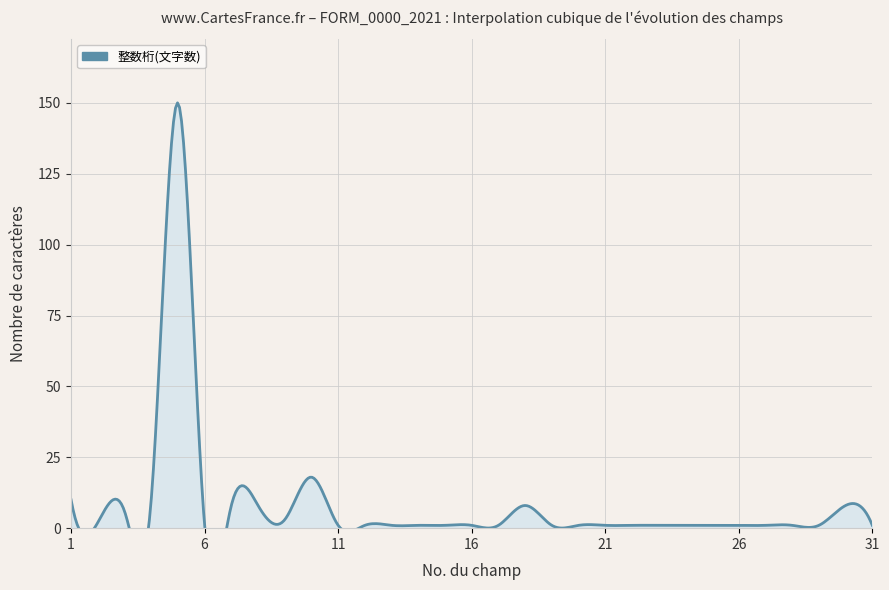

Count the number of data series in this chart.

1